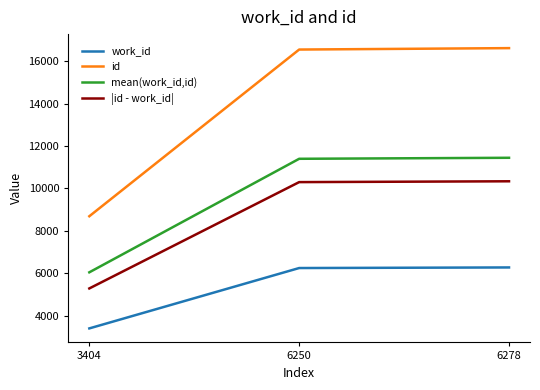

At 6278, list the series in order from smallest to largest.

work_id, |id - work_id|, mean(work_id,id), id